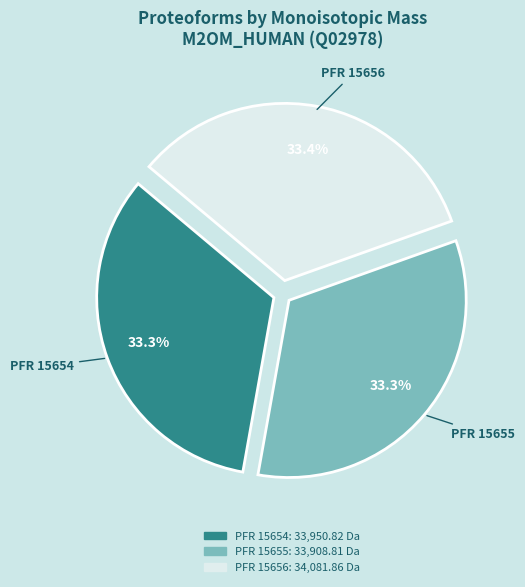

Count the number of slices in the pie.

3